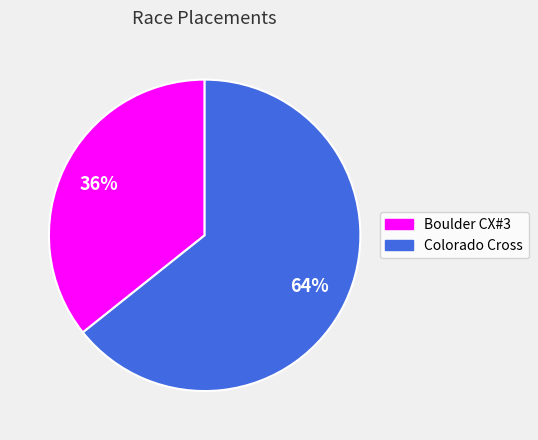

What is the ratio of the value at Colorado Cross to the value at Boulder CX#3?

1.8